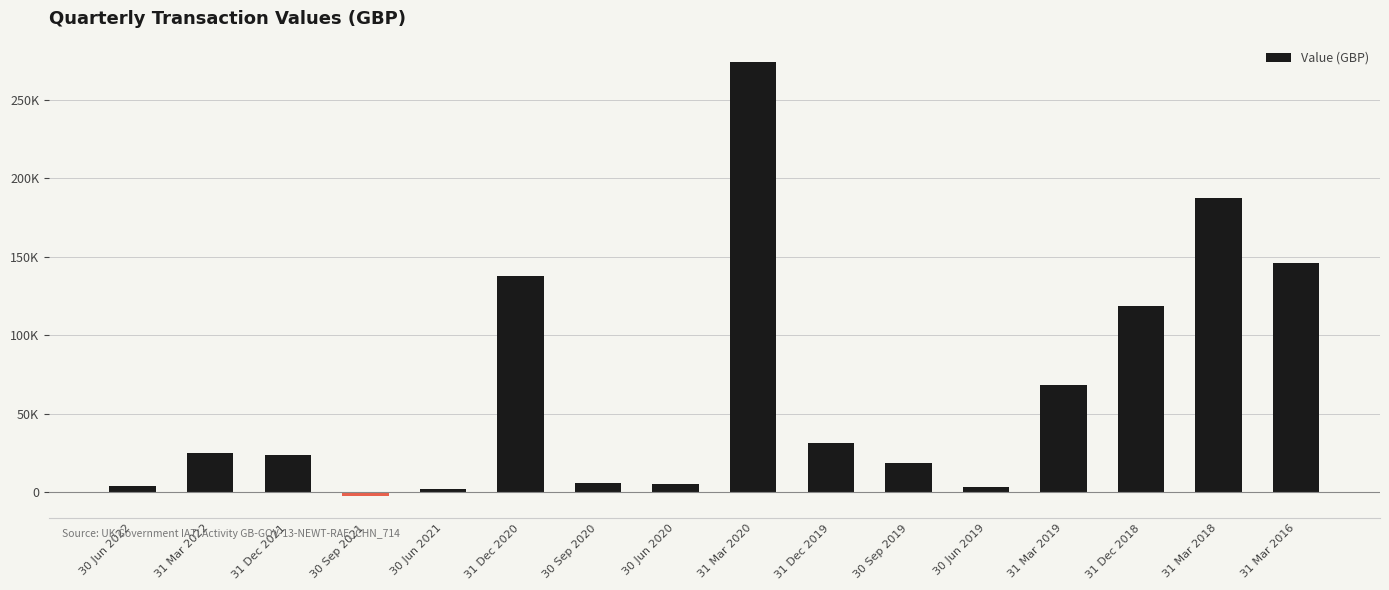

Are the bars grouped side by side (vs. stacked)?

No